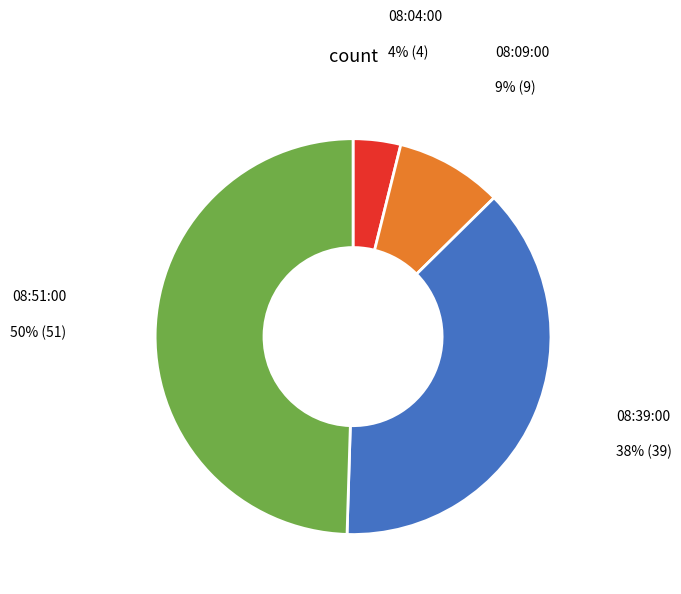

To the nearest percent, what portion does 08:51:00 represent?

50%